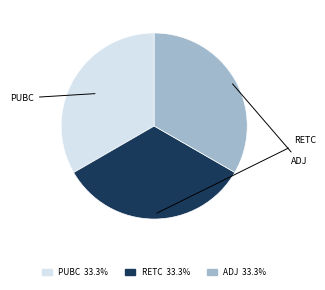

How many segments does this pie chart have?

3